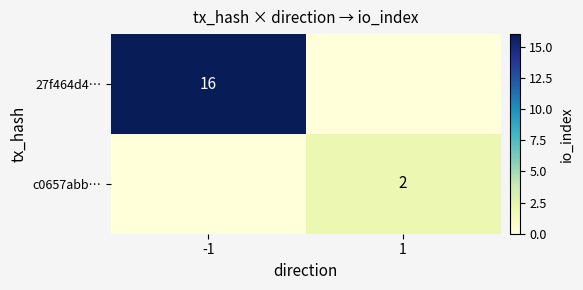

Is it true that 27f464d4… equals 5 at -1?

False